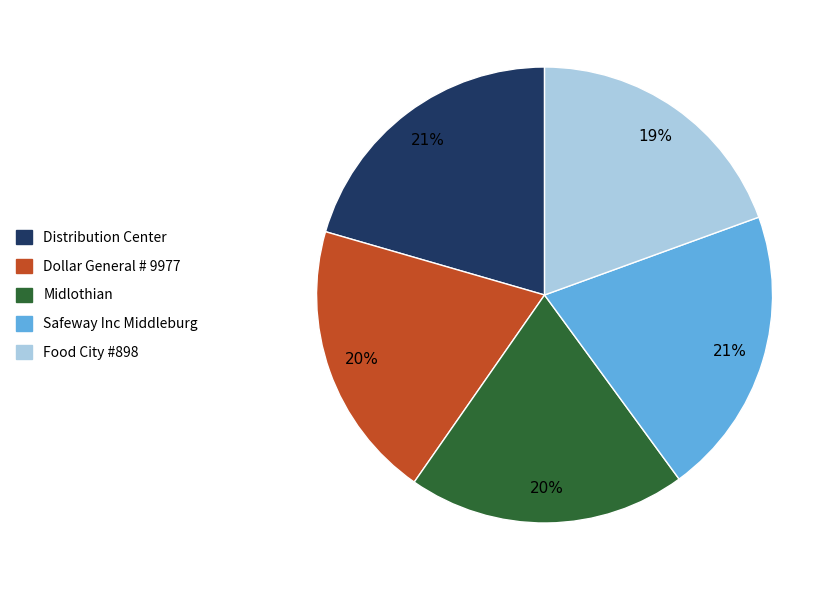

What is the ratio of the value at Dollar General # 9977 to the value at Safeway Inc Middleburg?

1.0